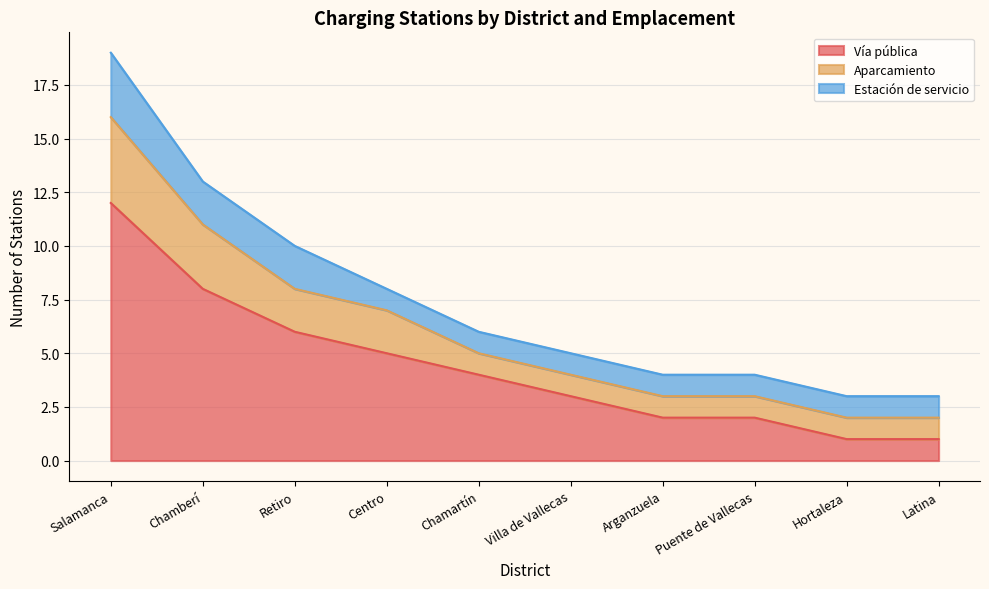

At which label is Aparcamiento closest to 2?

Retiro